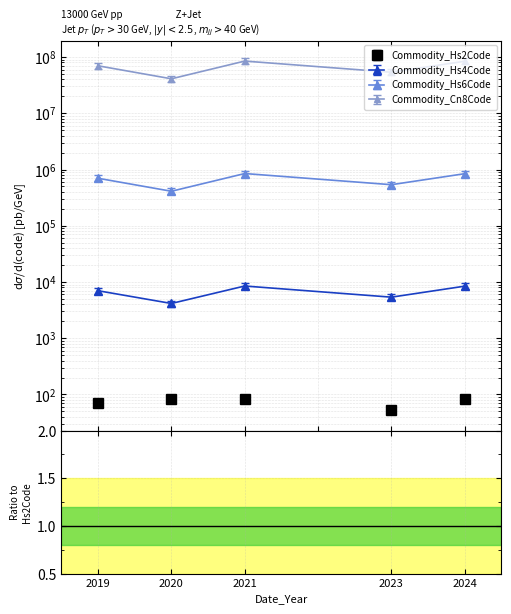

In Commodity_Cn8Code, how many points are higher than both neighbors (excluding endpoints)?

1